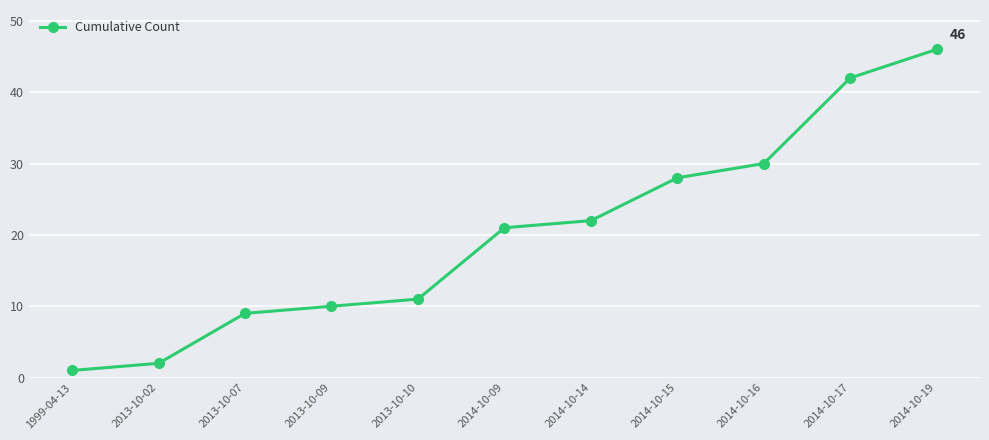

What is the change in value from 2013-10-02 to 2013-10-09?

+8